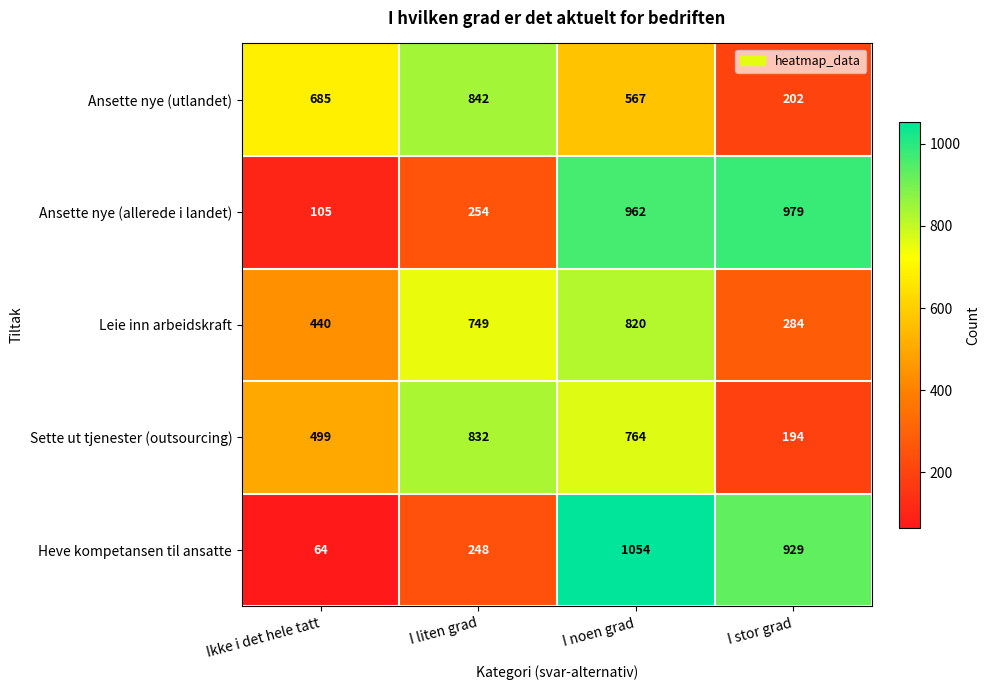

List the labels in order of Ansette nye (utlandet) value, smallest first.

I stor grad, I noen grad, Ikke i det hele tatt, I liten grad